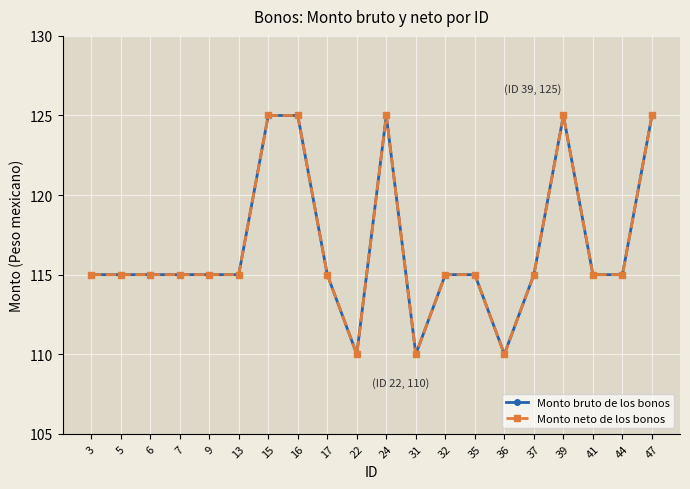

True or false: Monto bruto de los bonos has more than 0 interior local peaks.

True